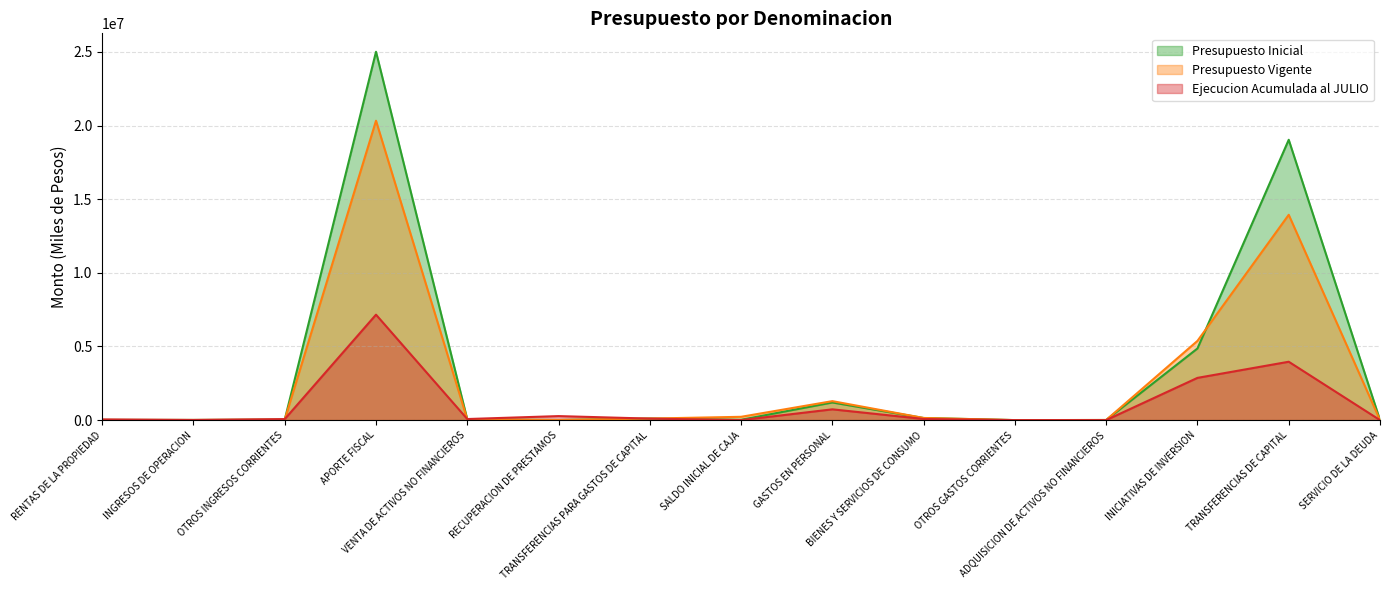

How many values in the Presupuesto Inicial series are below 30585?

7